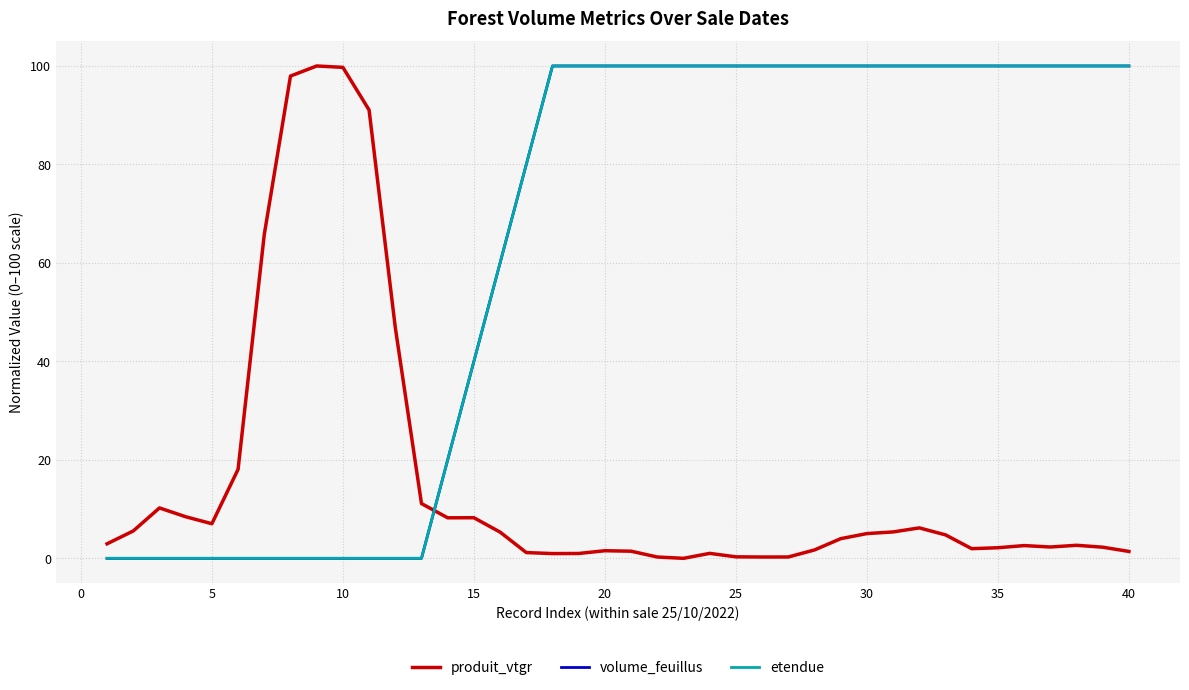

Is this an area chart (filled region under the line)?

No